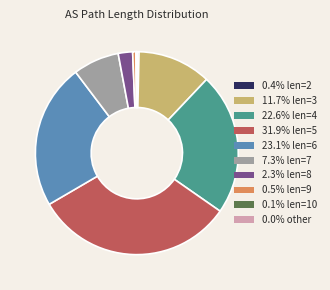

Is there a majority slice in this chart?

No